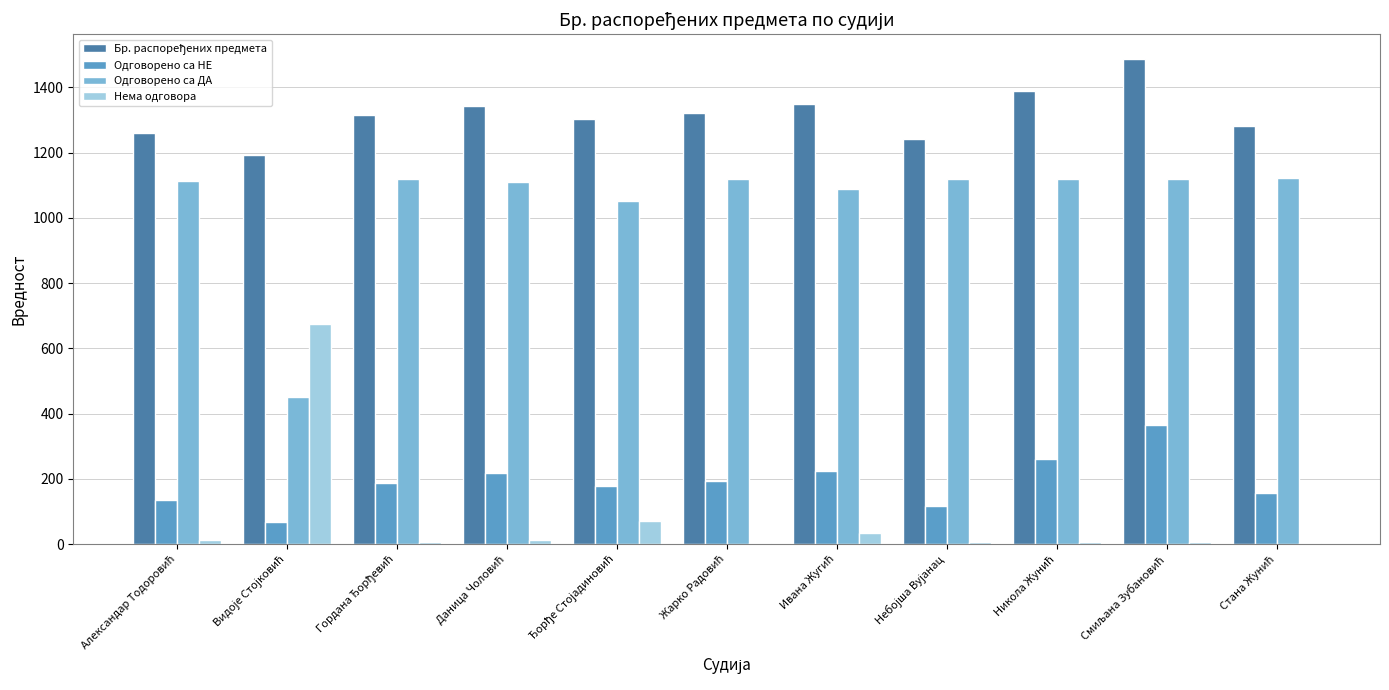

Are the bars horizontal?

No